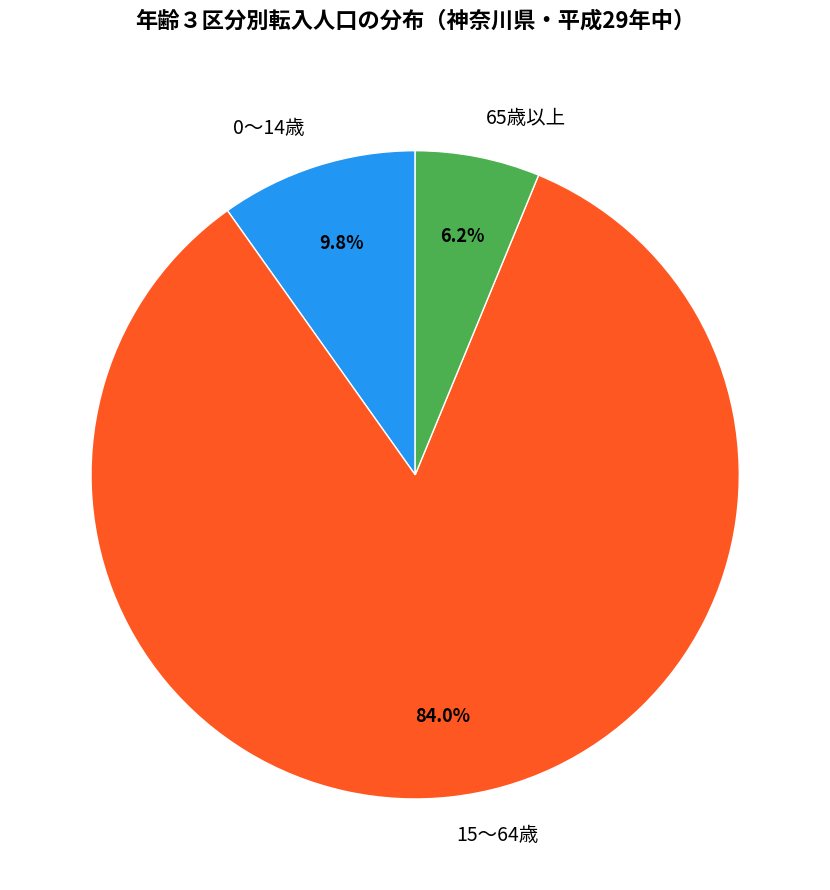

To the nearest percent, what is the average slice percentage?

33%